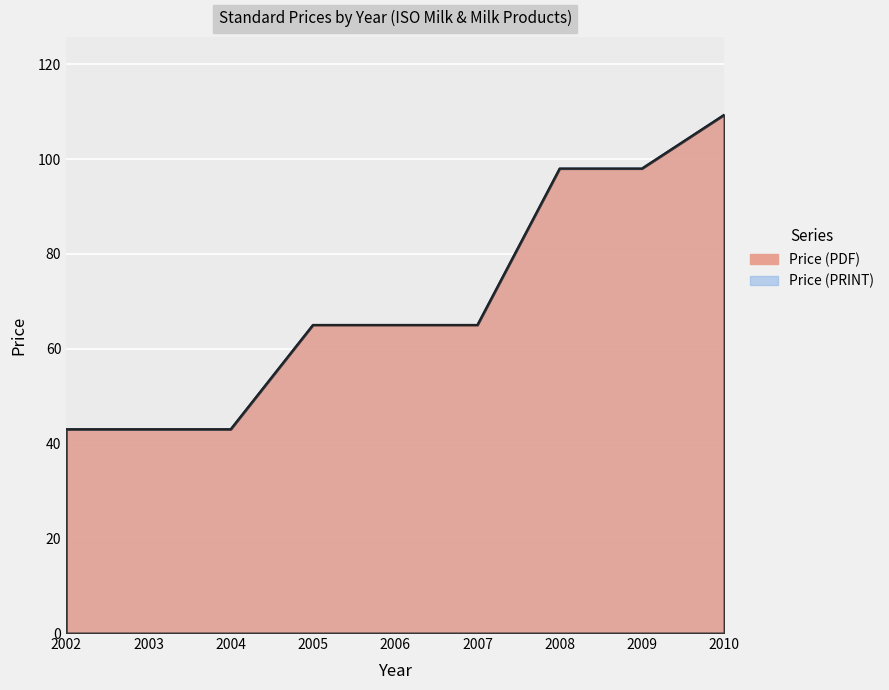

At which category does the chart reach its peak across all series?

2010